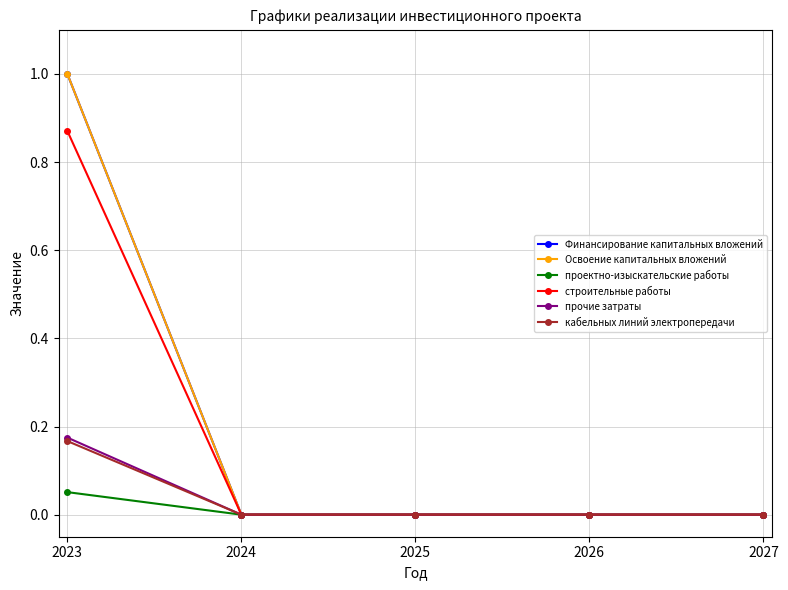

Is this an area chart (filled region under the line)?

No